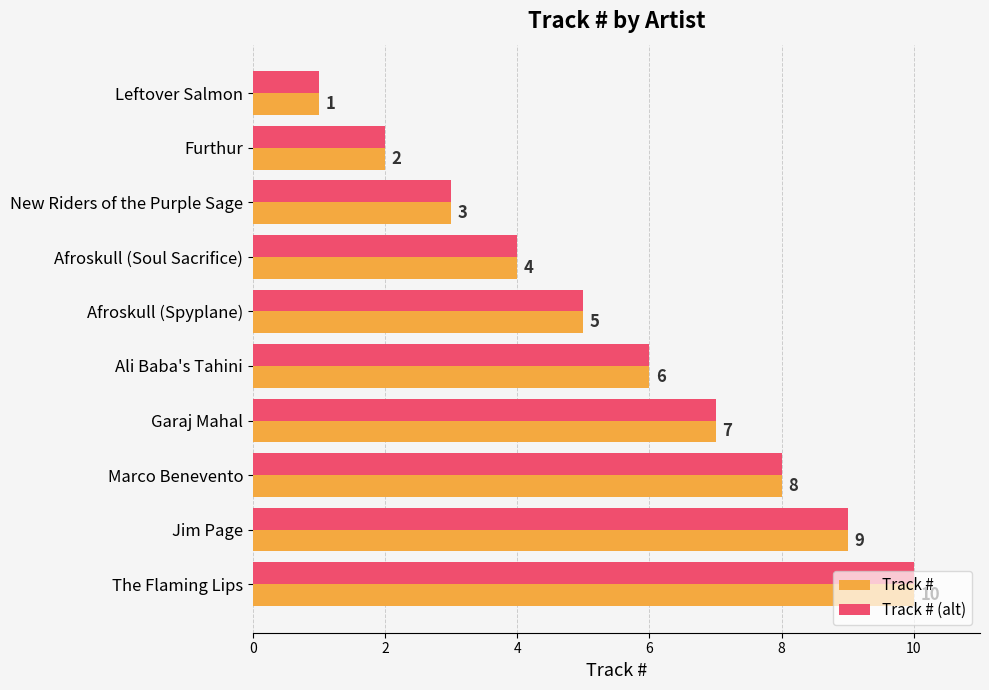

Count the number of categories in the chart.

10